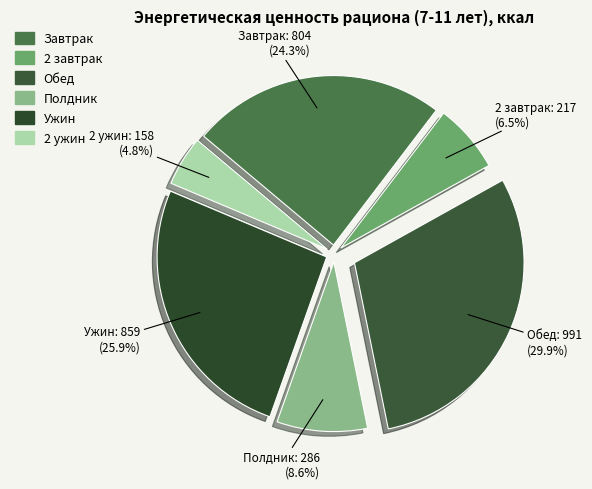

How many slices are in this pie chart?

6